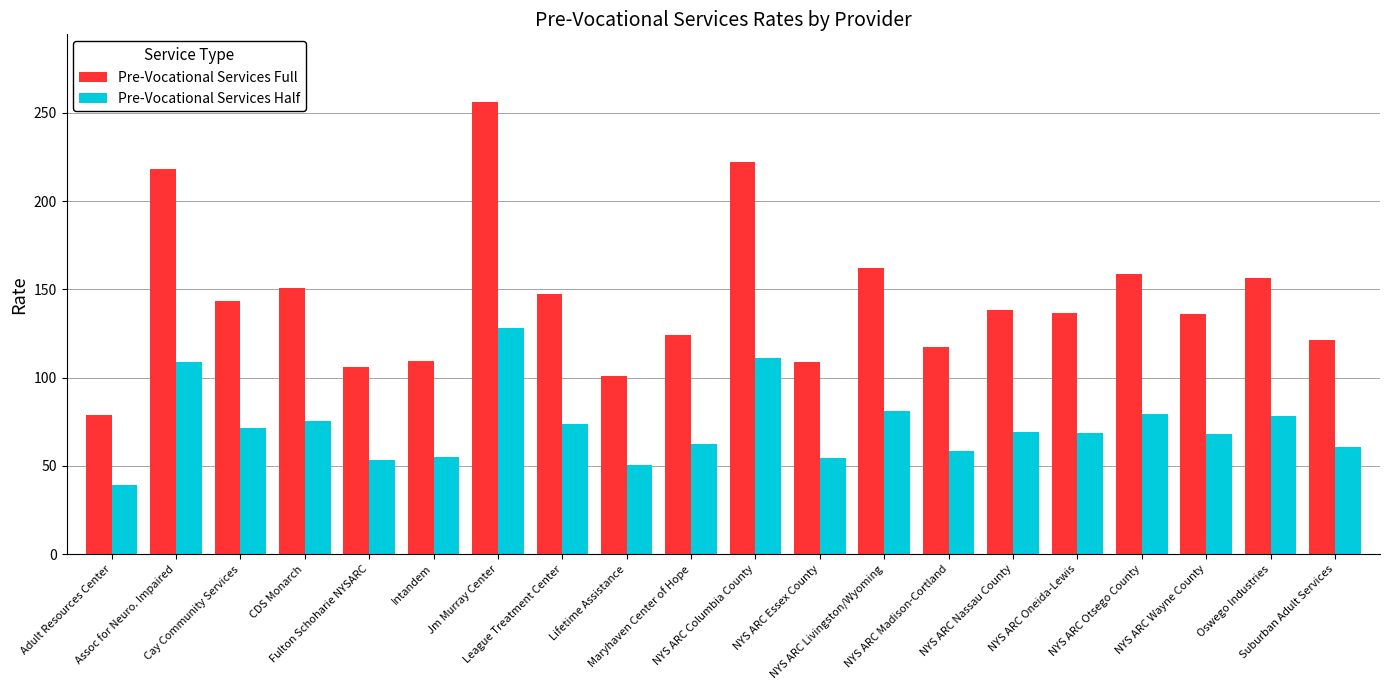

Are the bars grouped side by side (vs. stacked)?

Yes